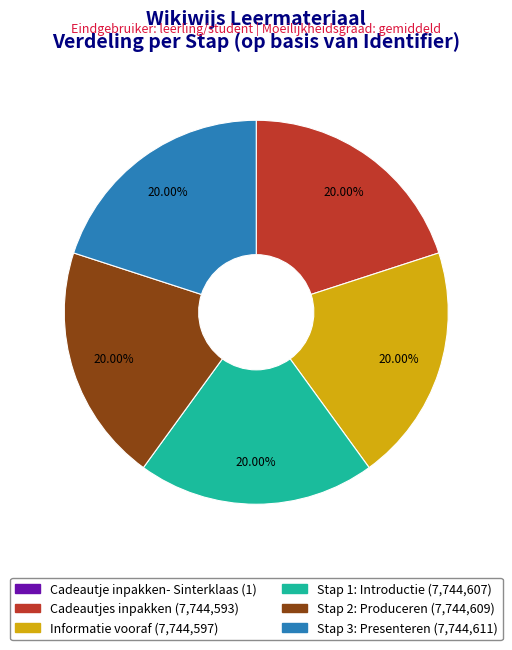

Is the sum of Stap 1: Introductie and Informatie vooraf greater than half?

No